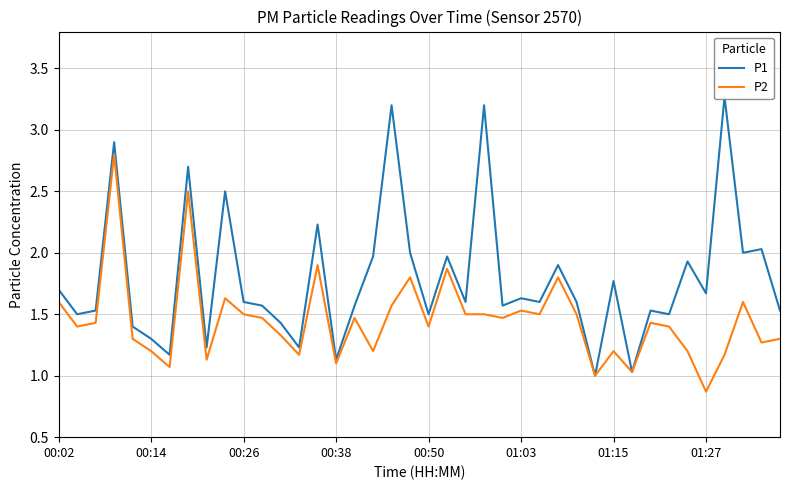

What is the lowest value of the P2 series?

0.9